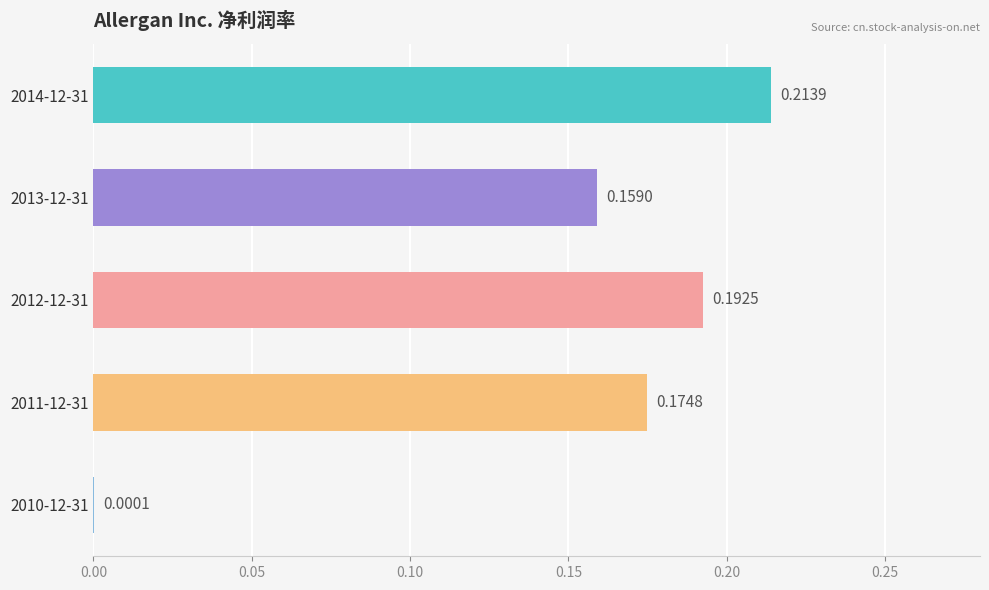

Between 2010-12-31 and 2011-12-31, which is larger?

2011-12-31